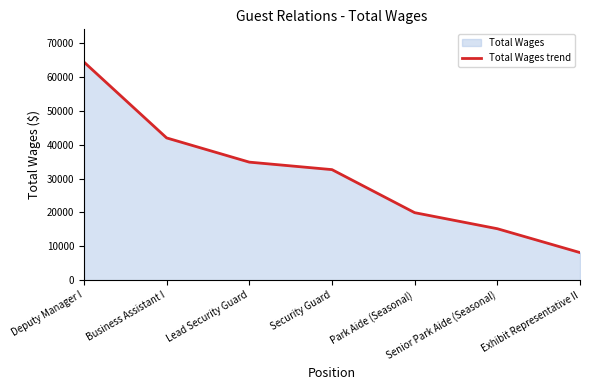

What is the sum of all values?

217179